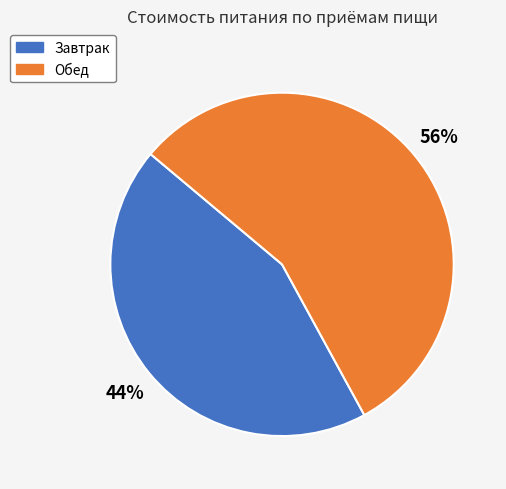

Do Завтрак and Обед together represent more than half of the pie?

Yes